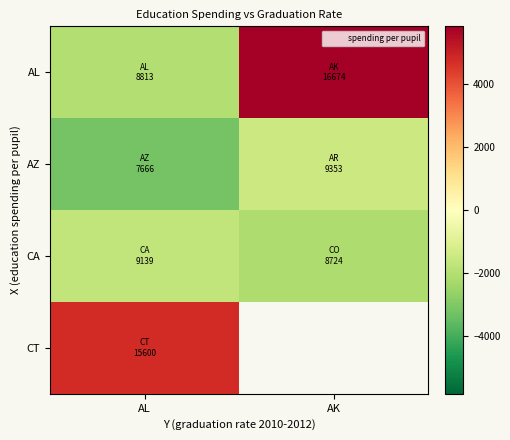

Between AL and AK, which is larger?

AK